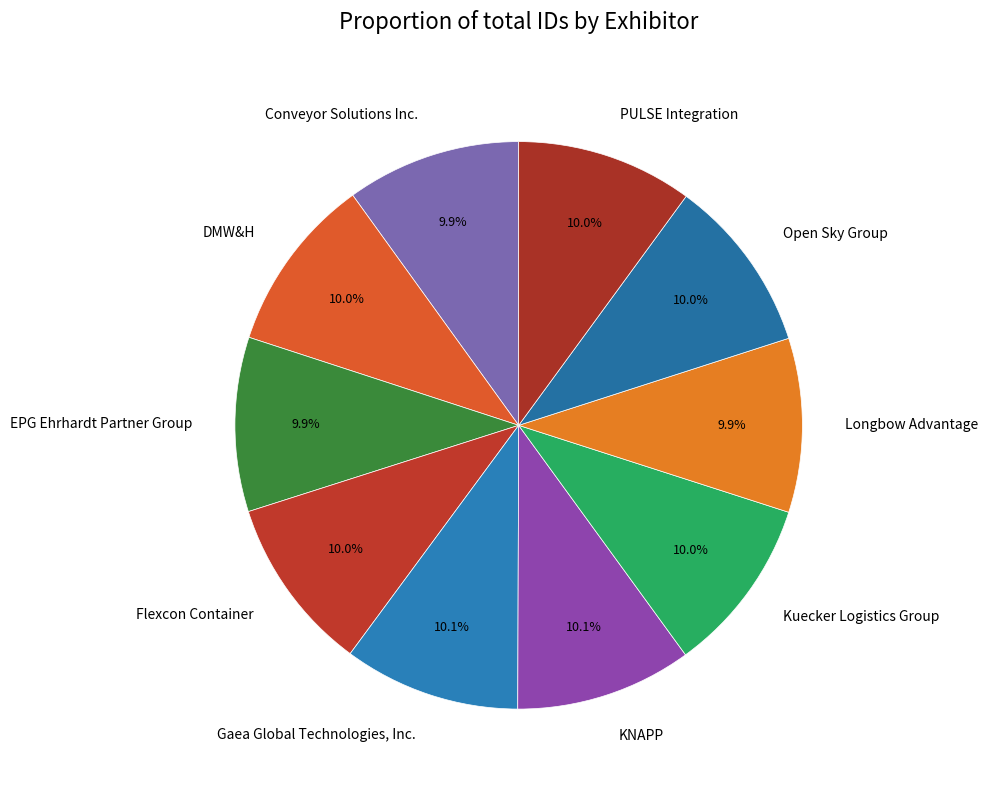

To the nearest percent, what portion does PULSE Integration represent?

10%